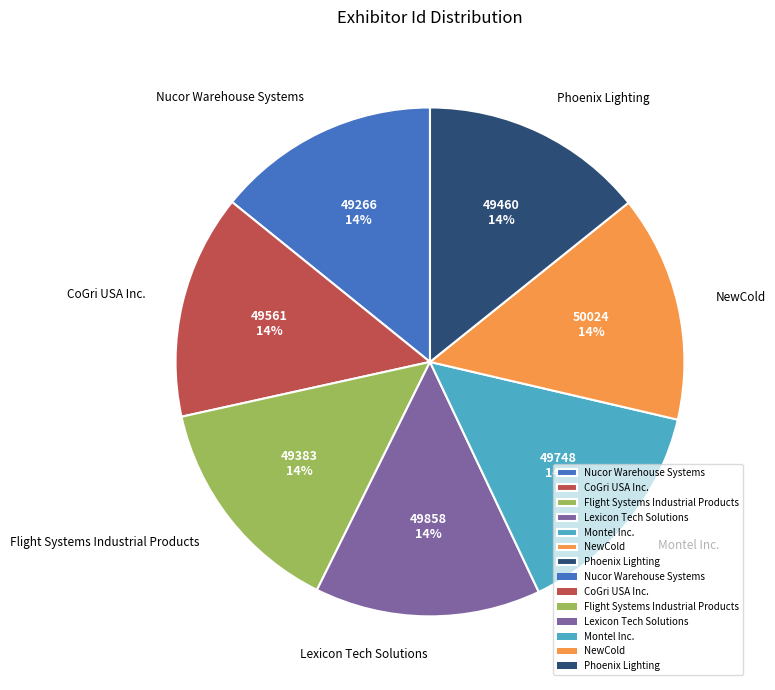

Does Montel Inc. represent more than half of the total?

No